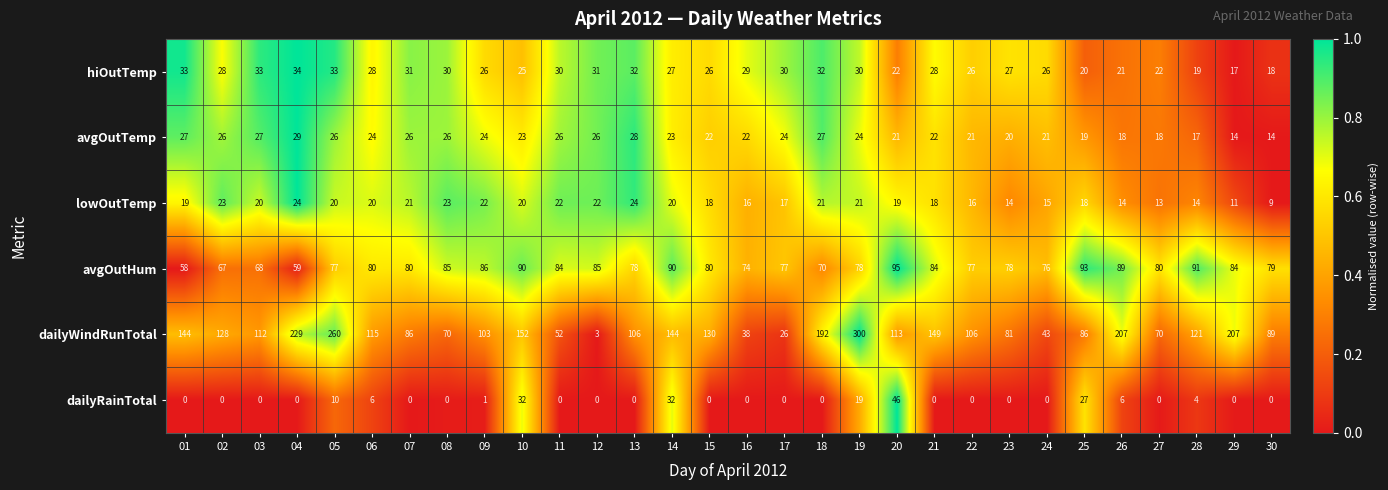

What is the spread (max minus min) of values at 29?

207